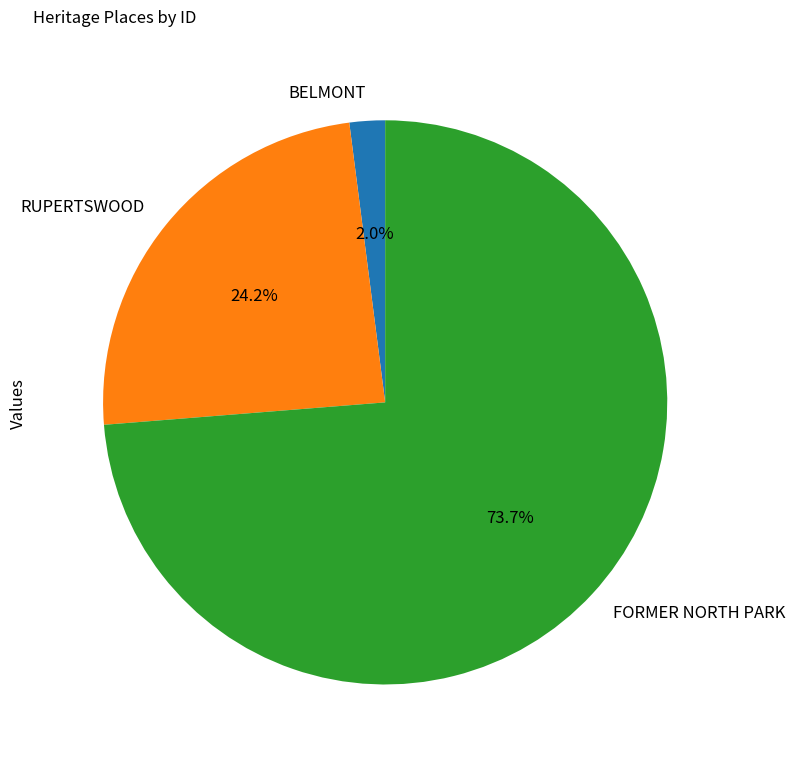

The BELMONT slice represents 2% of the pie. True or false?

True